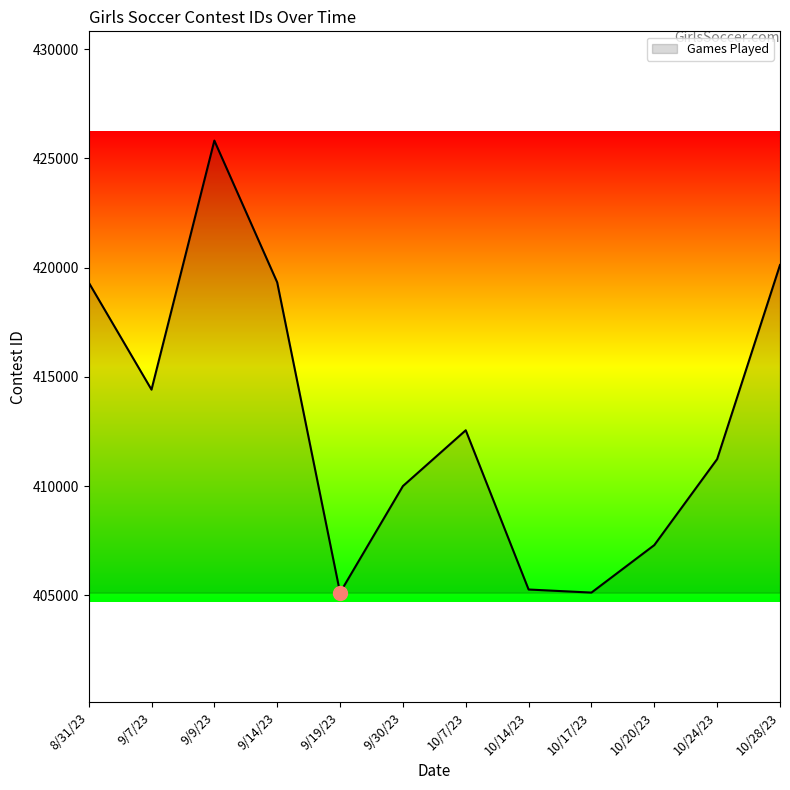

What is the change in value from 9/14/23 to 10/28/23?

+796